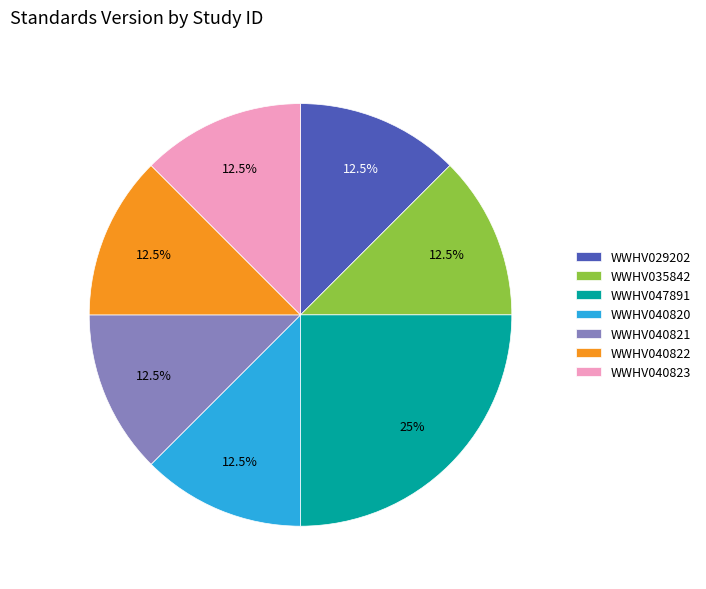

Count the number of slices in the pie.

7